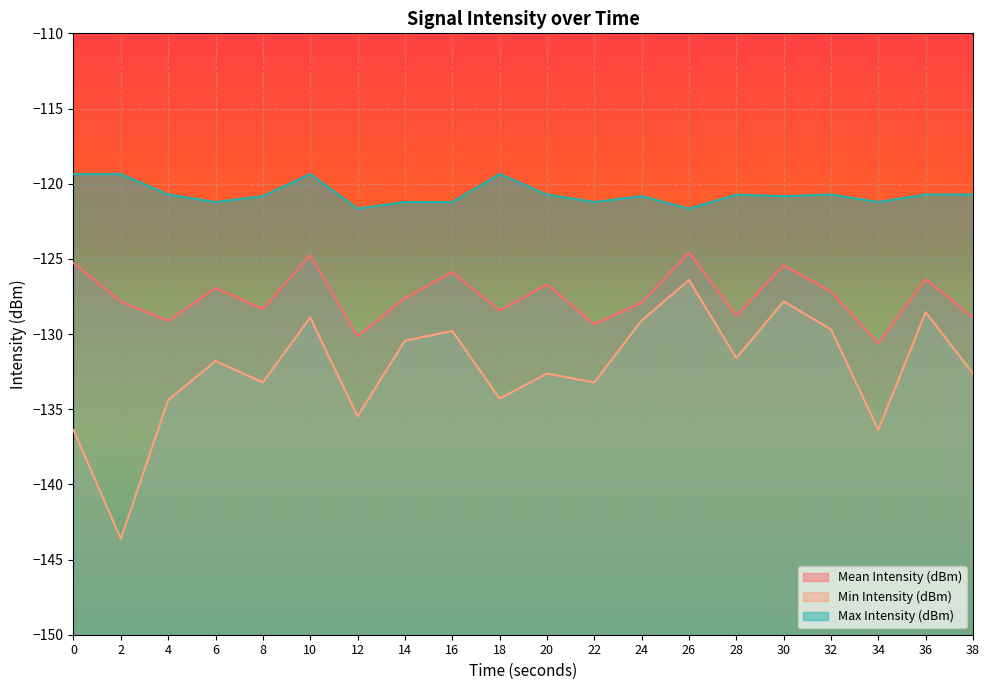

Which series has the widest spread of values?

Min Intensity (dBm)